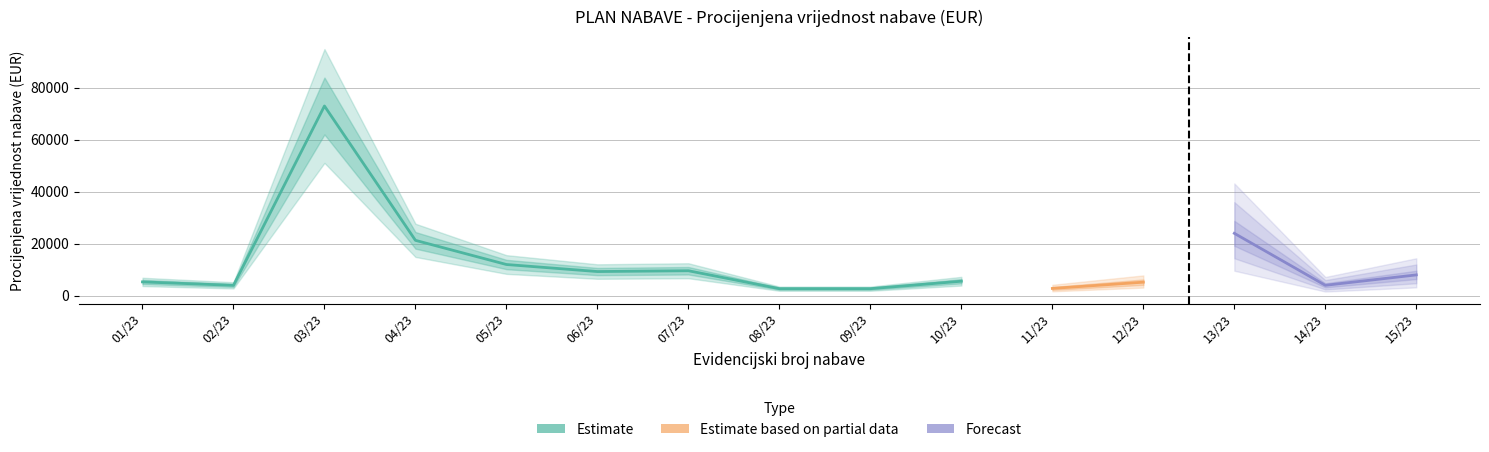

What are all the series names shown in the legend?

Estimate, Estimate based on partial data, Forecast